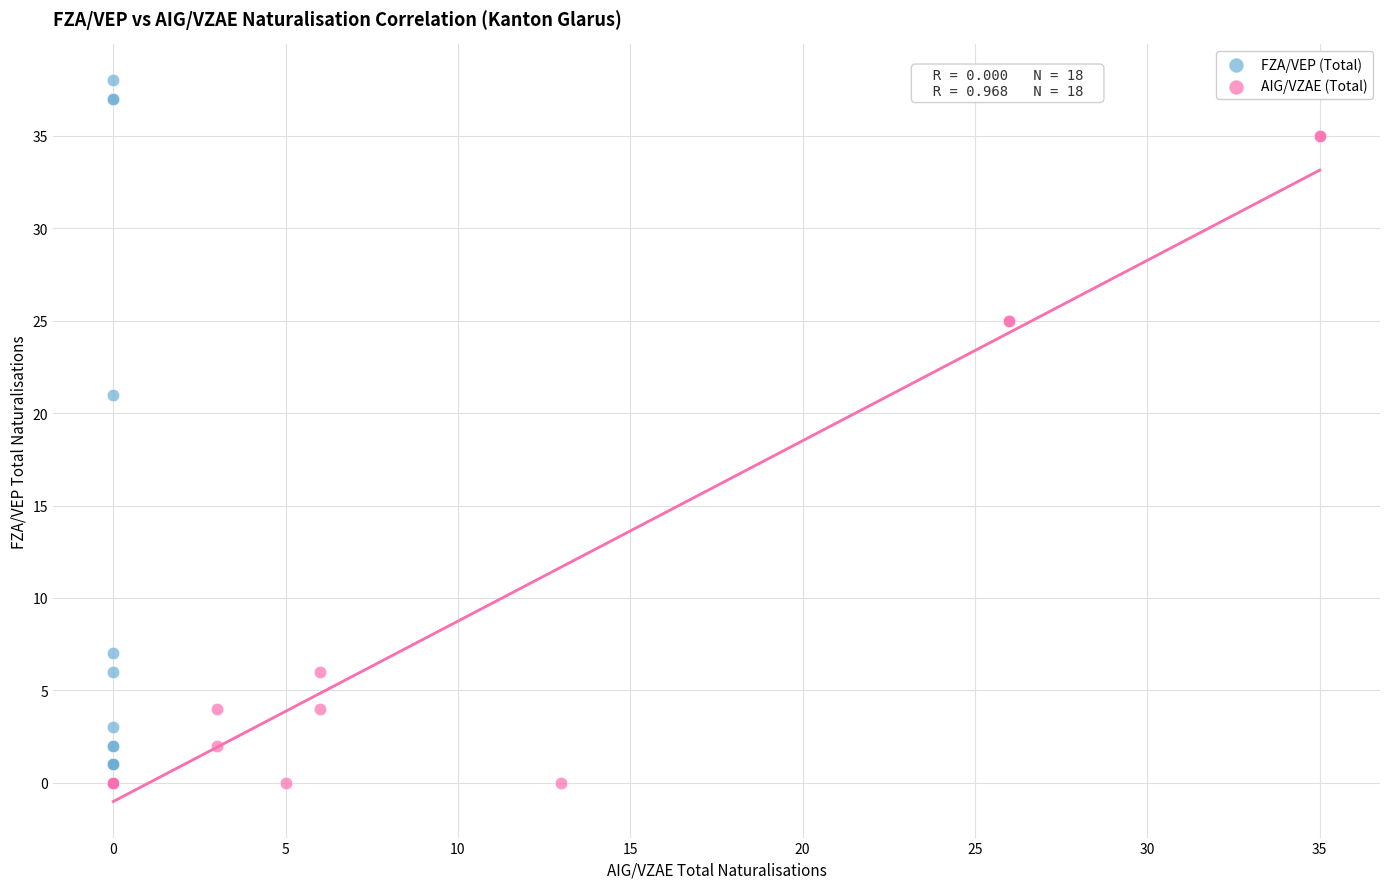

Which series has the largest Y range (max minus min)?

FZA/VEP (Total)